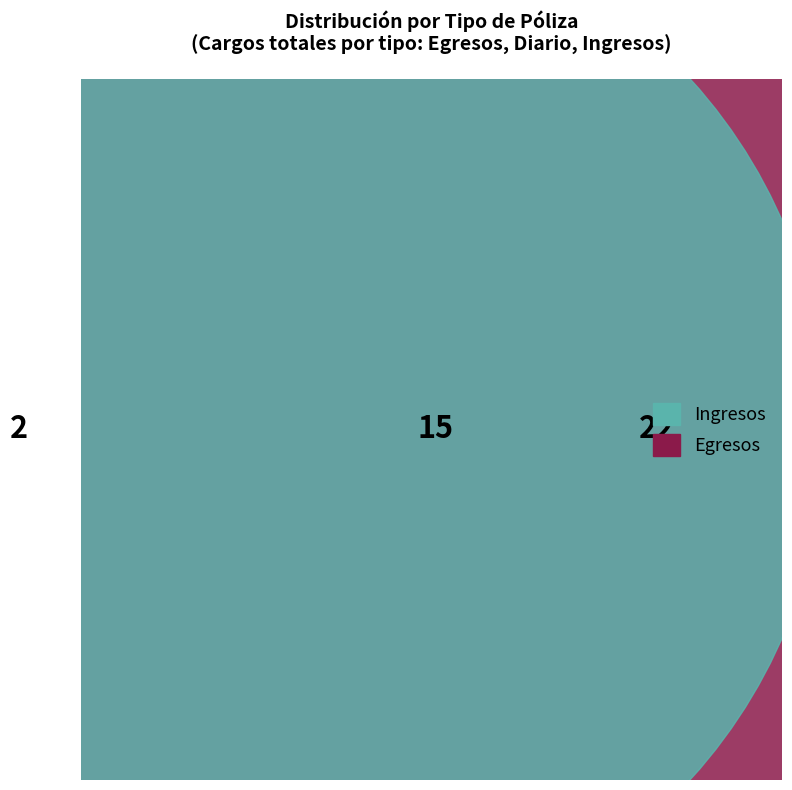

Rank the categories by value from highest to lowest.

Egresos, Diario, Ingresos